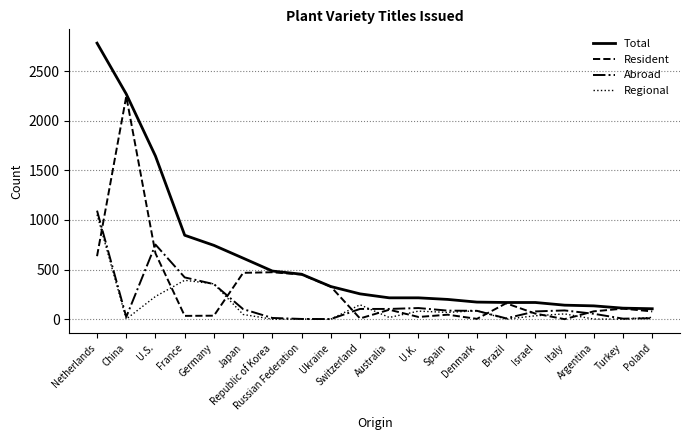

What position from the left is Australia?

11